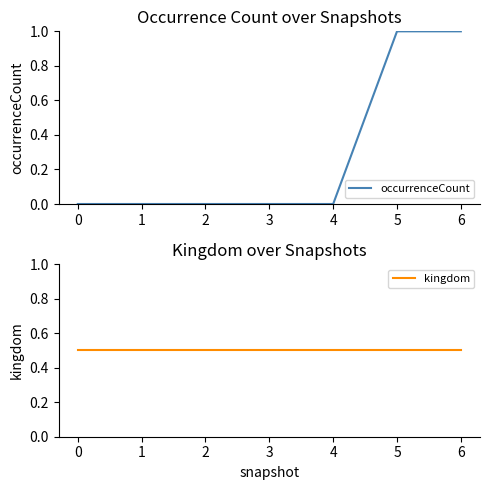

The occurrenceCount series shows 0.0 at 0. True or false?

True